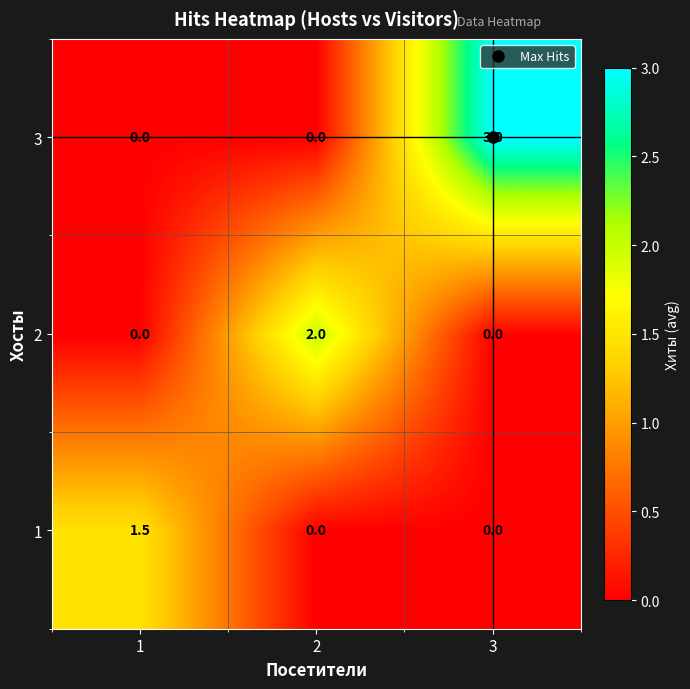

At which category does the chart reach its peak across all series?

3